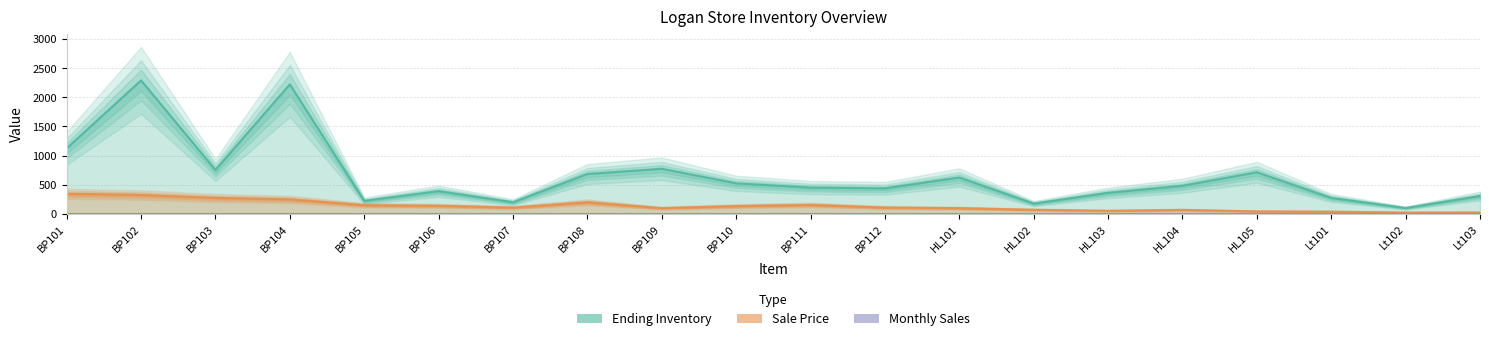

At which category does Sale Price reach its first local peak?

BP108